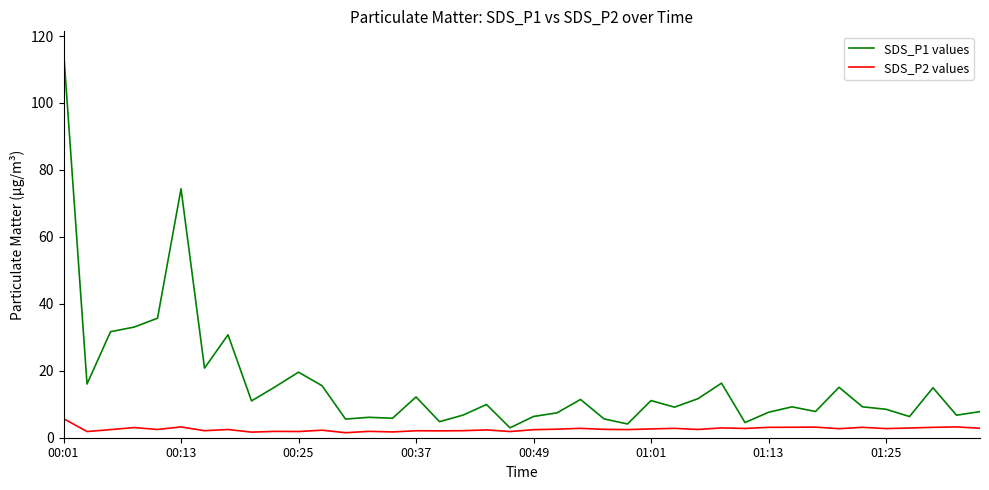

True or false: SDS_P2 values and SDS_P1 values intersect in this chart.

False